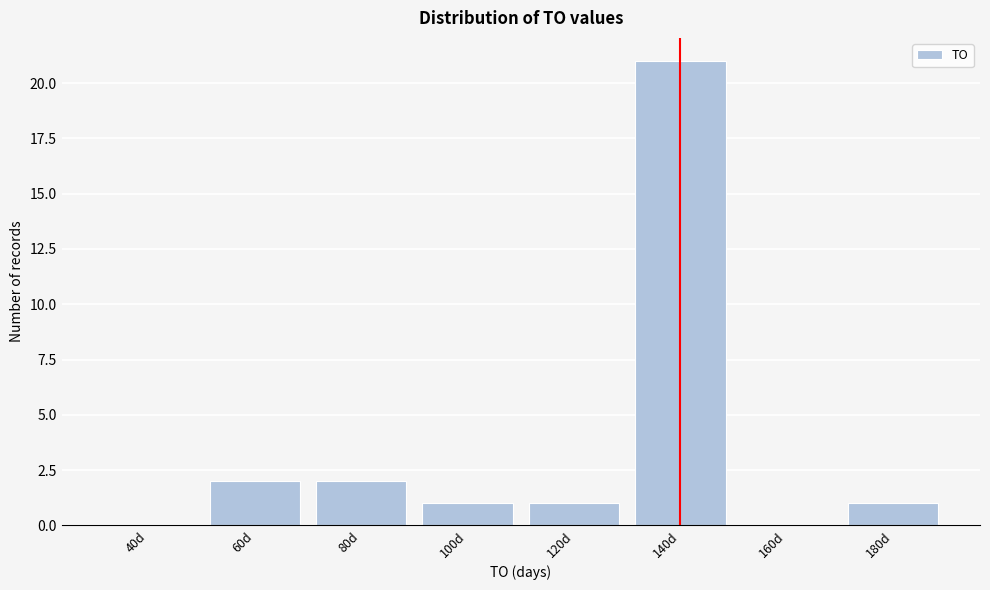

Reading left to right, list all the values displayed in this chart.

40d=0	60d=2	80d=2	100d=1	120d=1	140d=21	160d=0	180d=1